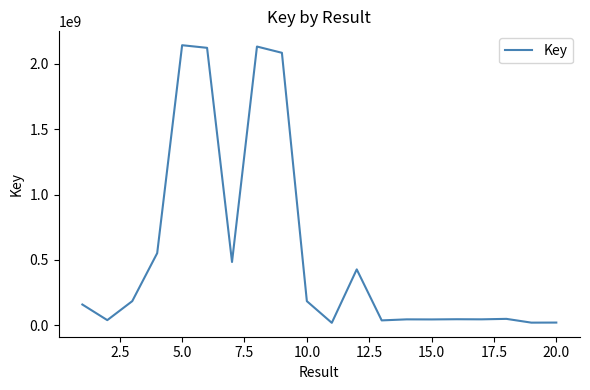

What is the difference between the maximum and minimum values?

2123206147